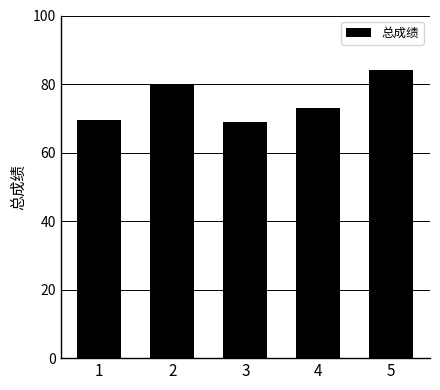

What is the smallest value displayed?

69.0